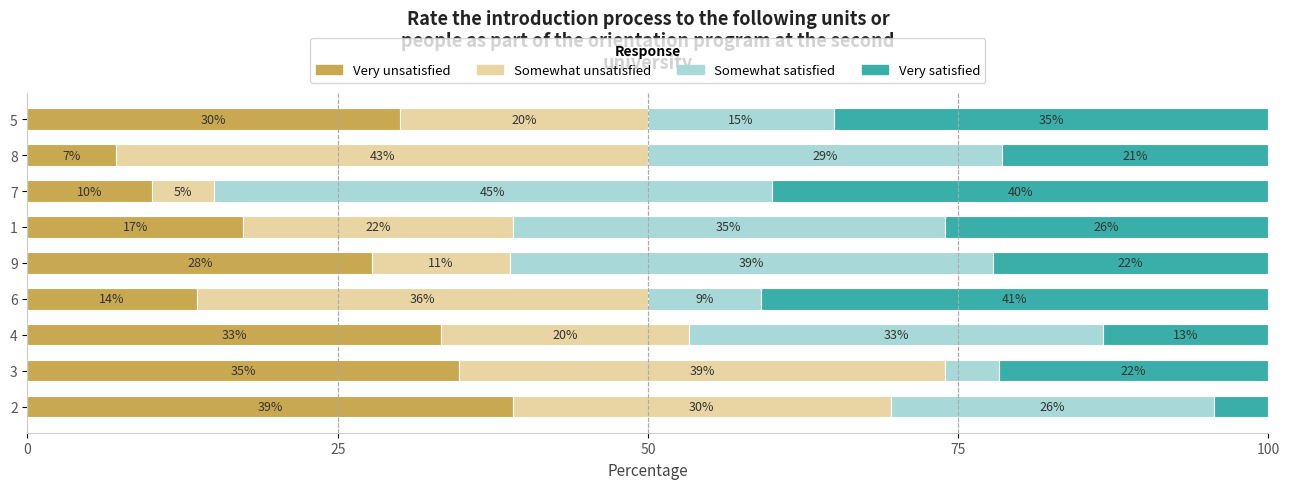

How many data points in Very unsatisfied are less than 27?

4